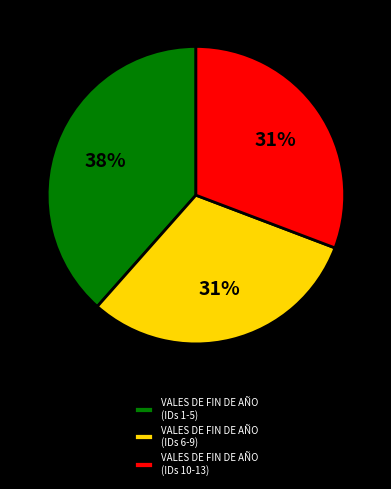

Is there a majority slice in this chart?

No